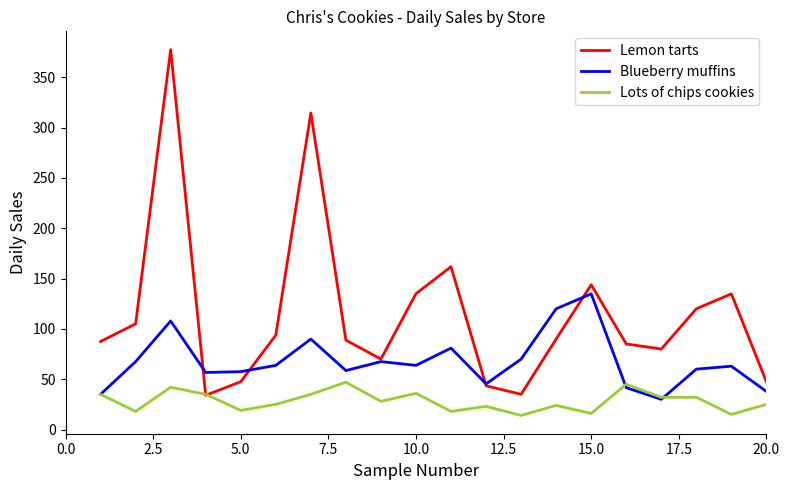

What are all the series names shown in the legend?

Lemon tarts, Blueberry muffins, Lots of chips cookies